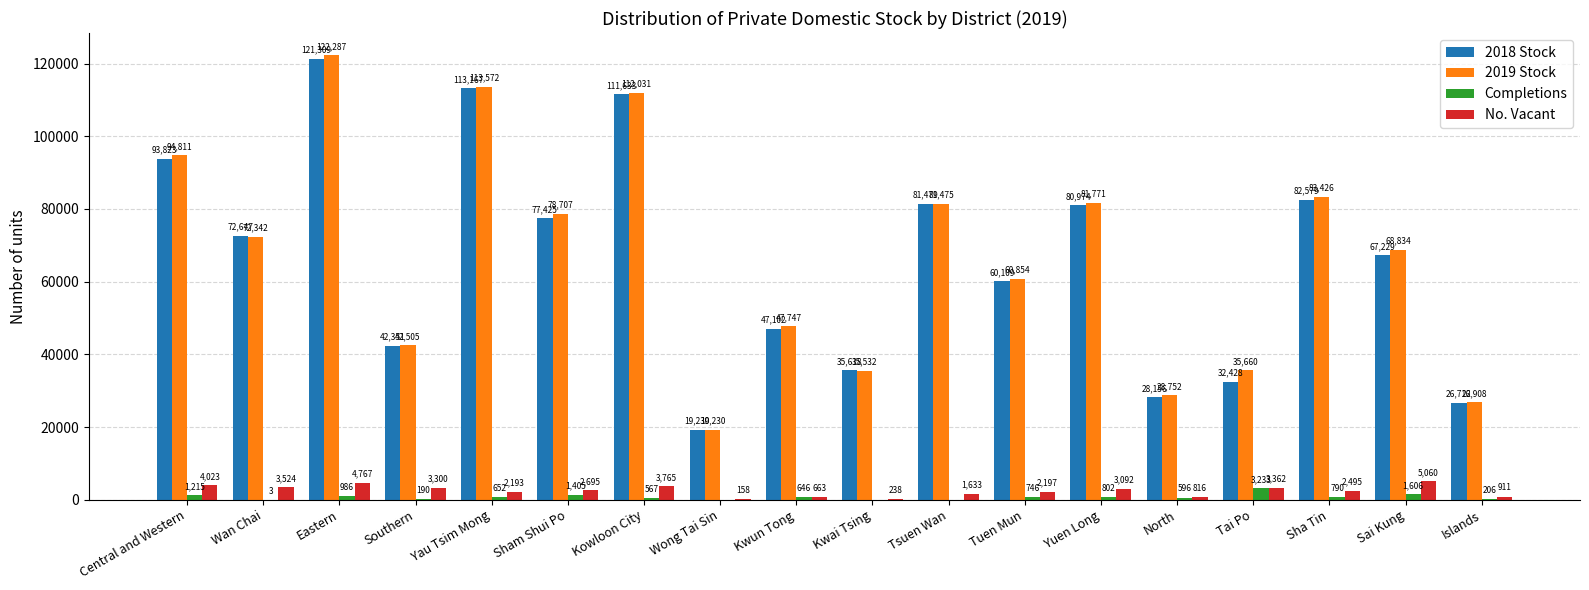

Which series changed the most between North and Tai Po?

2019 Stock